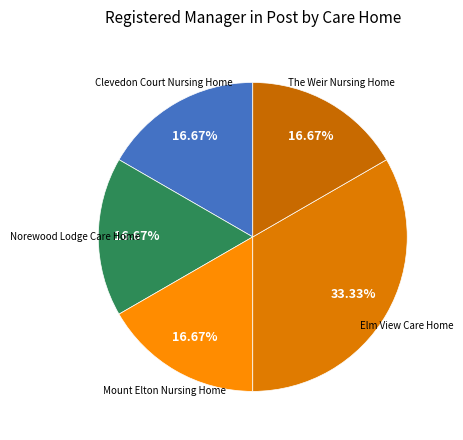

How many slices are in this pie chart?

5